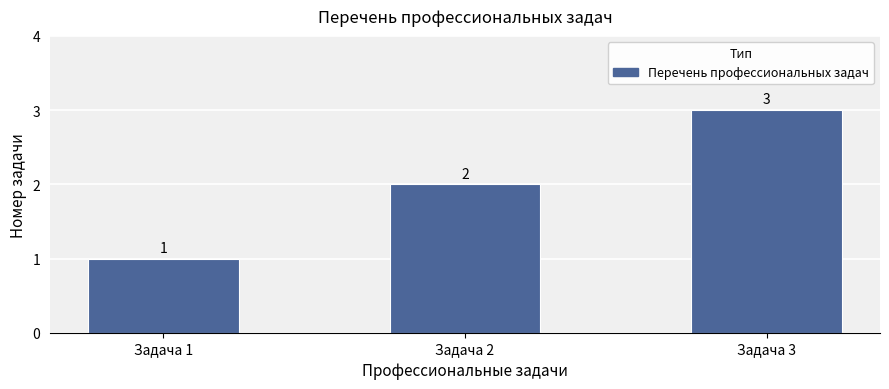

At which label is the value closest to 2?

Задача 2